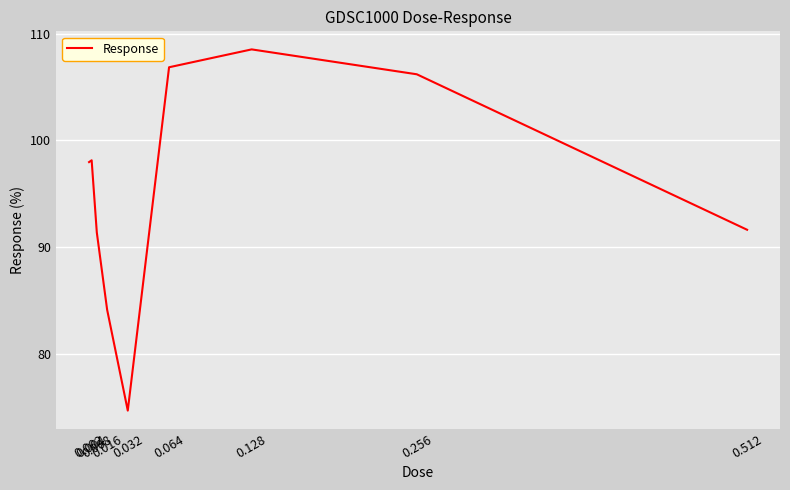

What is the minimum value shown in the chart?

74.7